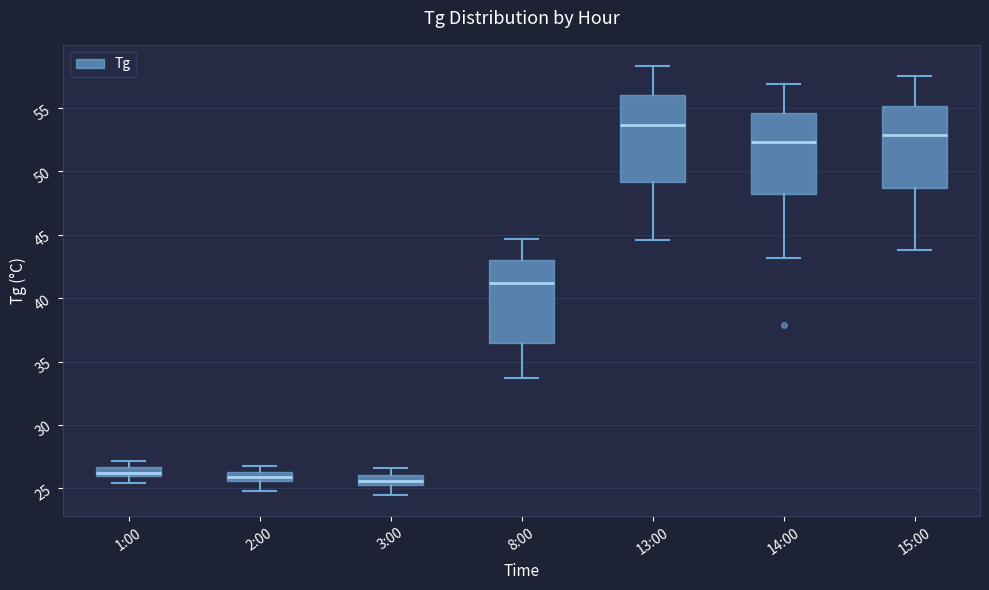

Where does the median line of the box for 15:00 sit on the y-axis? The values are not printed on the chart, so give them approximately, as read against the axis.

53.0